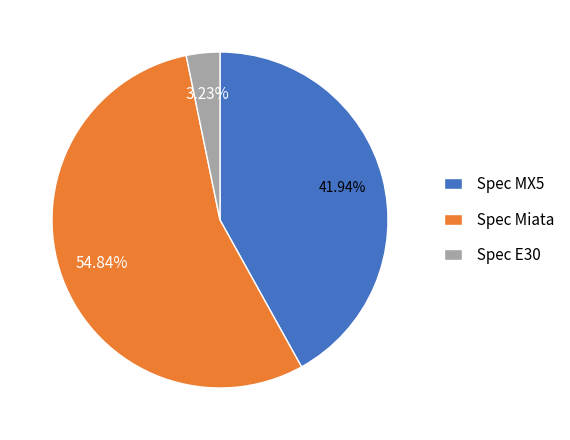

What portion of the pie excludes Spec MX5?

58.1%